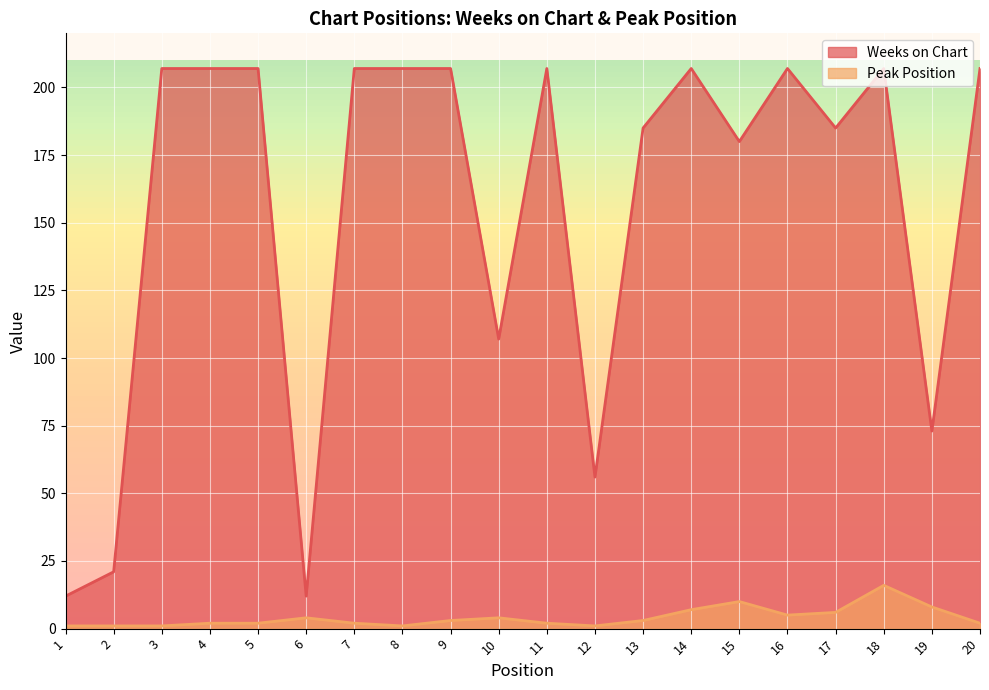

Rank the series by their maximum value, from highest to lowest.

Weeks on Chart, Peak Position